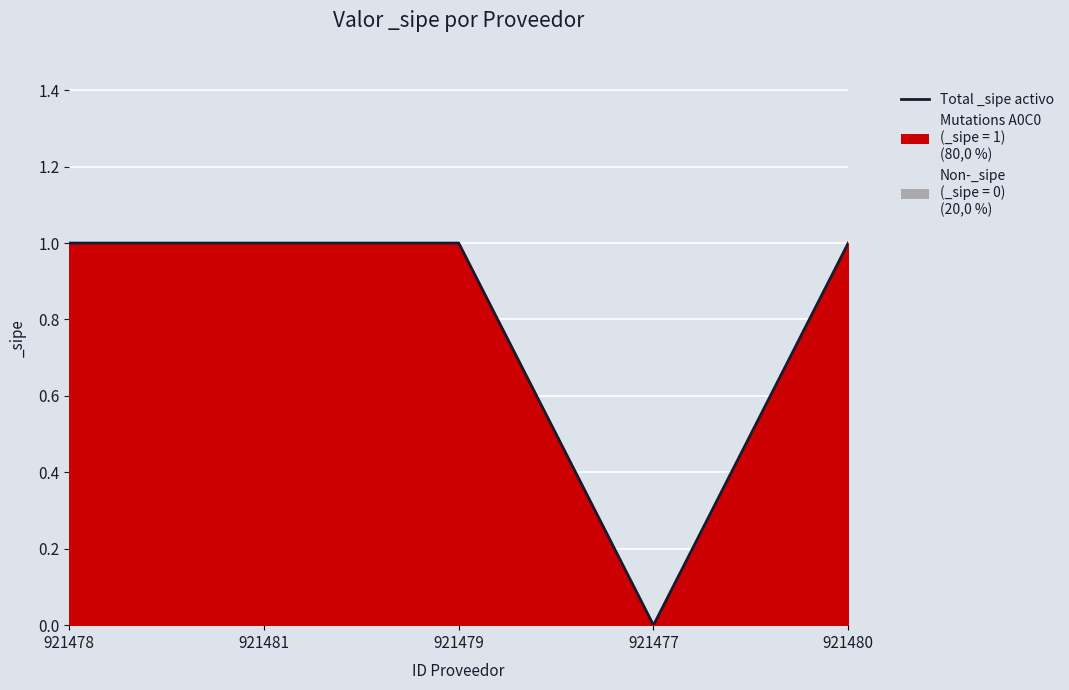

The chart shows a value of 1 at 921477. True or false?

False